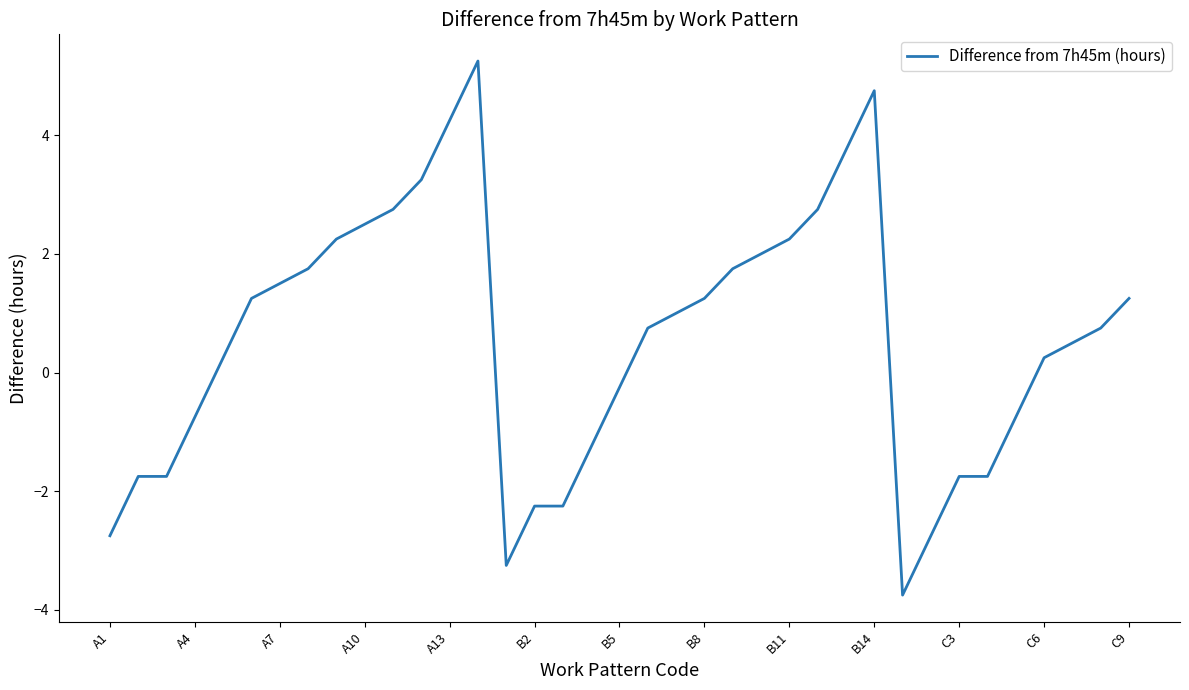

What is the difference between the maximum and minimum values?

9.0